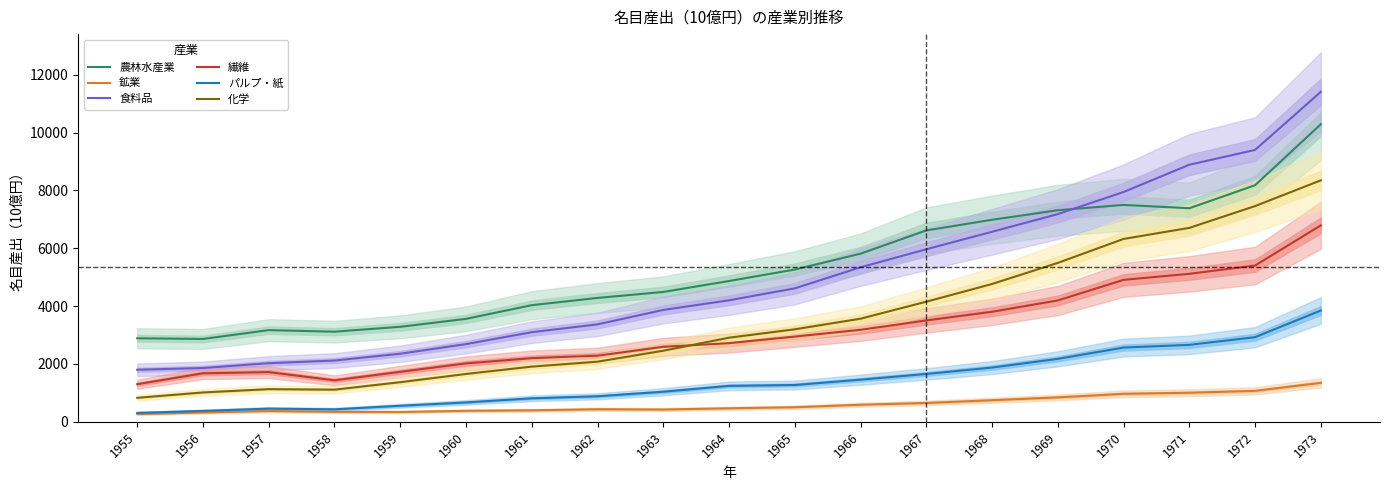

How many interior local peaks does the 繊維 series have?

1